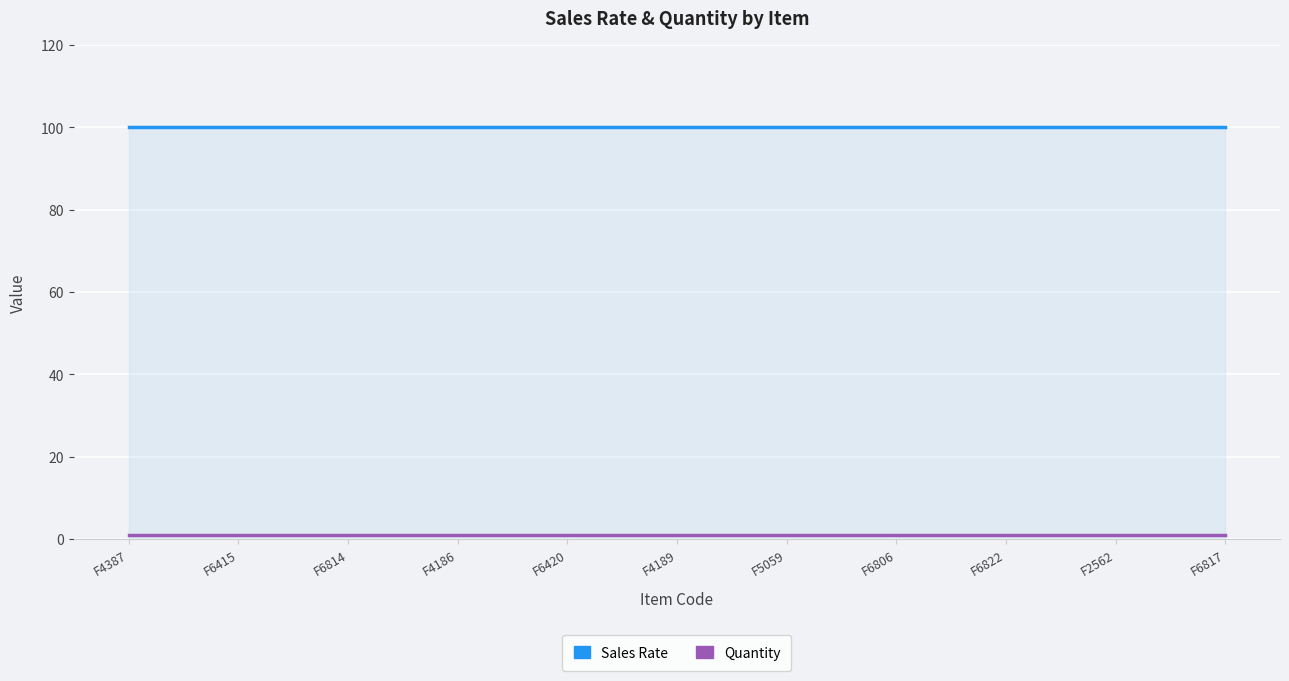

How many lines are shown in the chart?

2